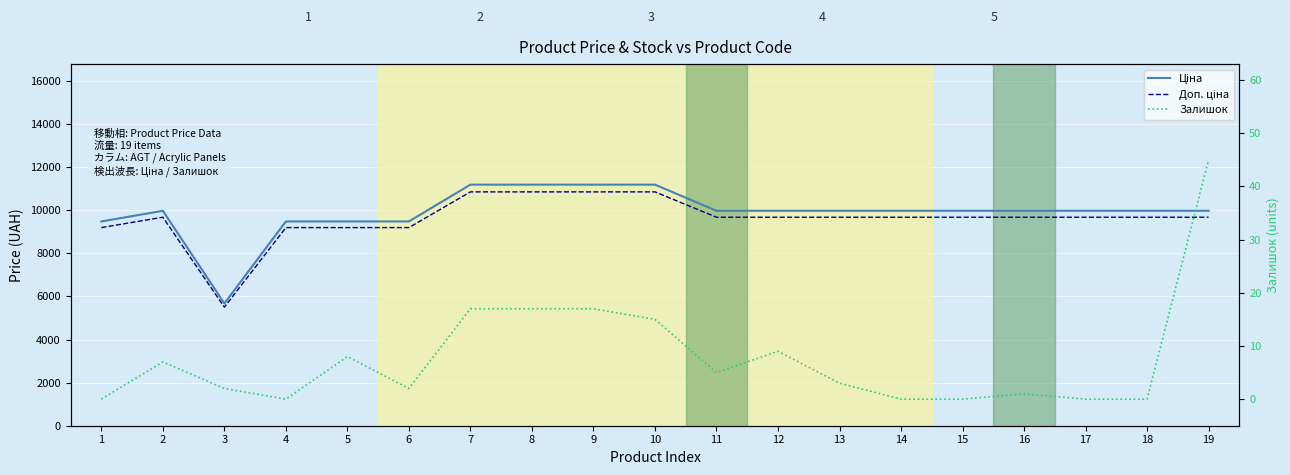

Reading right to left, what are all the values shown in this chart?

Ціна: 9975.0	9975.0	9975.0	9975.0	9975.0	9975.0	9975.0	9975.0	9975.0	11188.2	11188.2	11188.2	11188.2	9480.1	9480.1	9480.1	5673.8	9975.0	9480.1
Доп. ціна: 9675.7	9675.7	9675.7	9675.7	9675.7	9675.7	9675.7	9675.7	9675.7	10852.5	10852.5	10852.5	10852.5	9195.7	9195.7	9195.7	5503.6	9675.7	9195.7
Залишок: 45.0	0.0	0.0	1.0	0.0	0.0	3.0	9.0	5.0	15.0	17.0	17.0	17.0	2.0	8.0	0.0	2.0	7.0	0.0